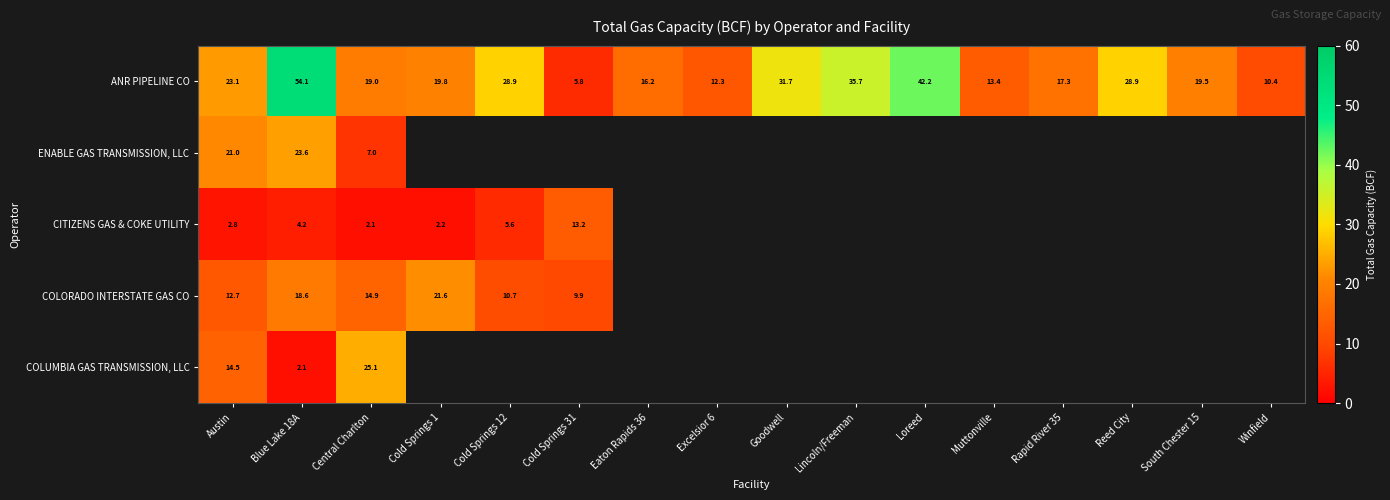

What is the difference between the highest and lowest values at Central Charlton?

23.0